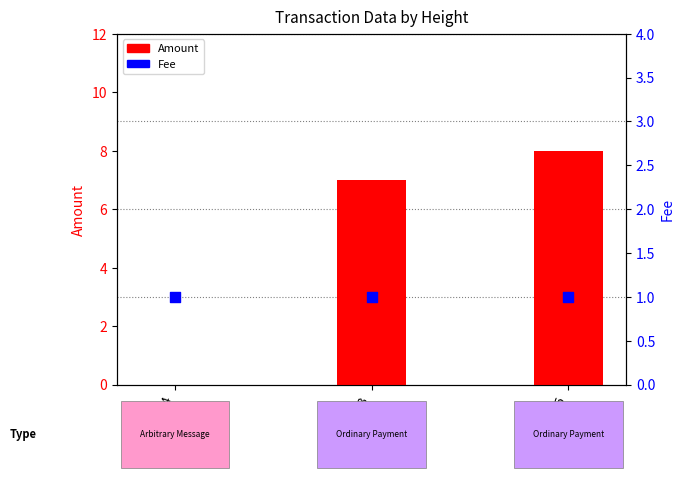

What are all the series names shown in the legend?

Amount, Fee